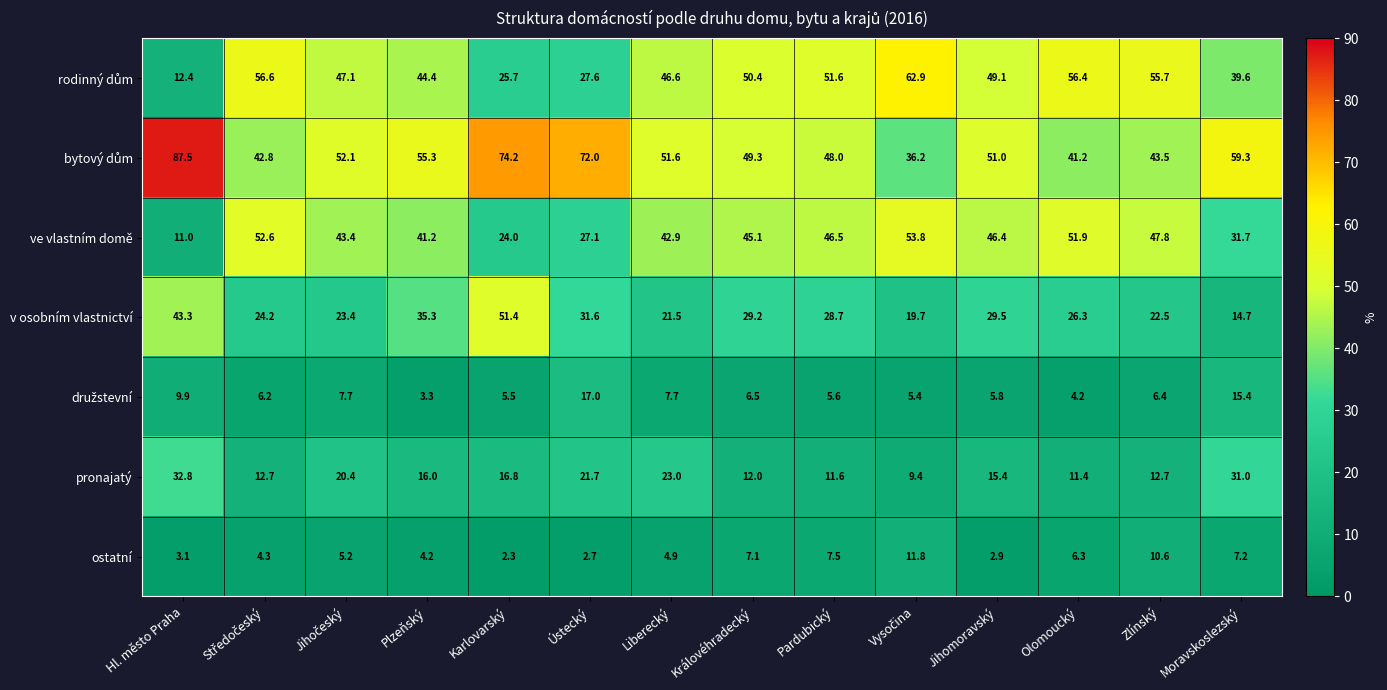

What is the total value across all series at Karlovarský?

199.9